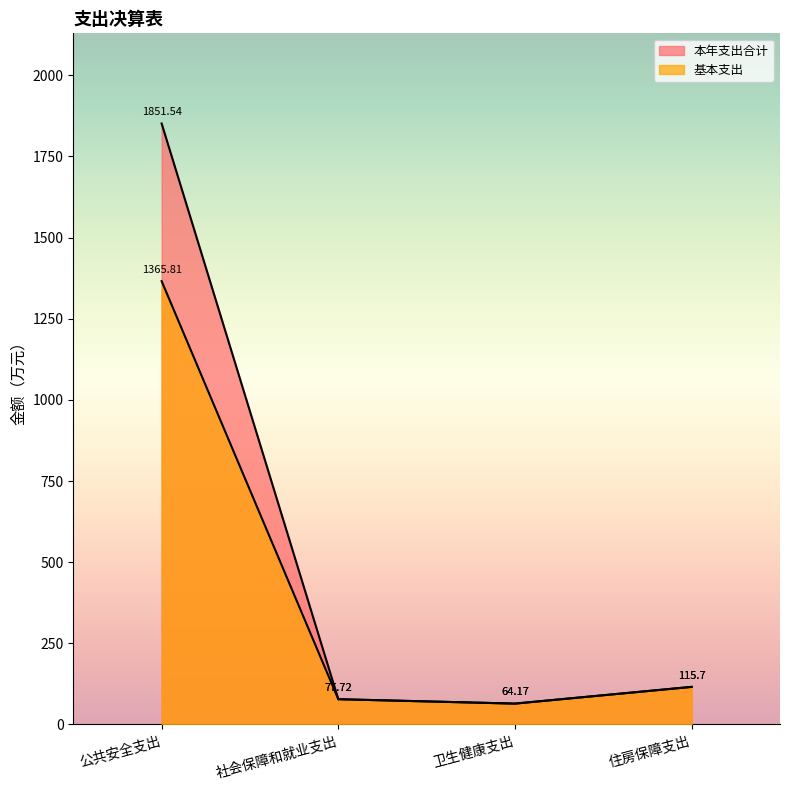

What is the average value of the 基本支出 series?

405.8